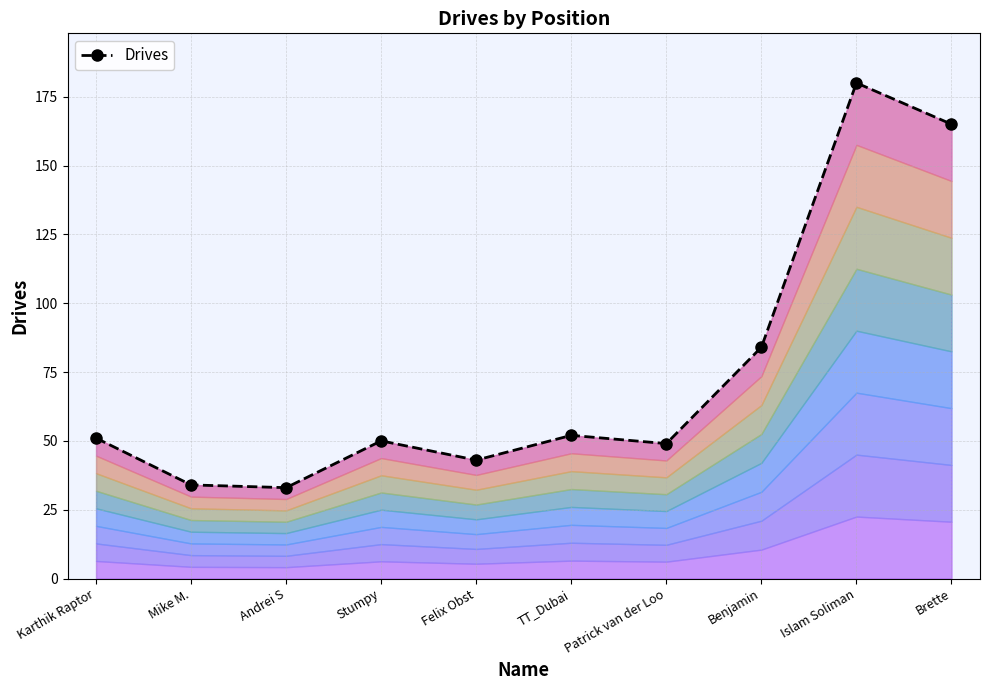

What is the sum of all values?

741